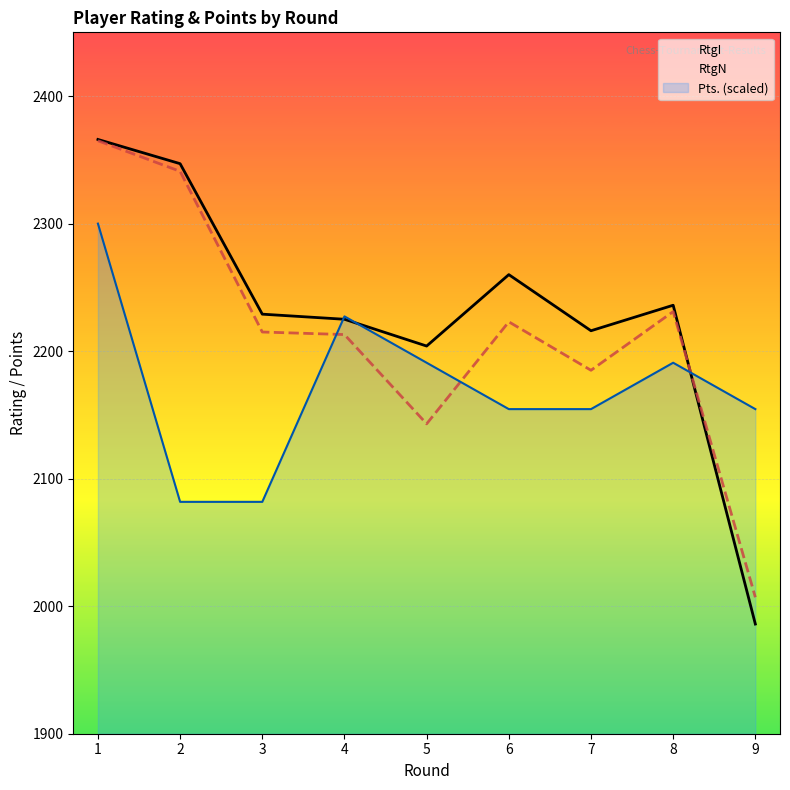

How many interior local peaks does the Pts. (scaled) series have?

2